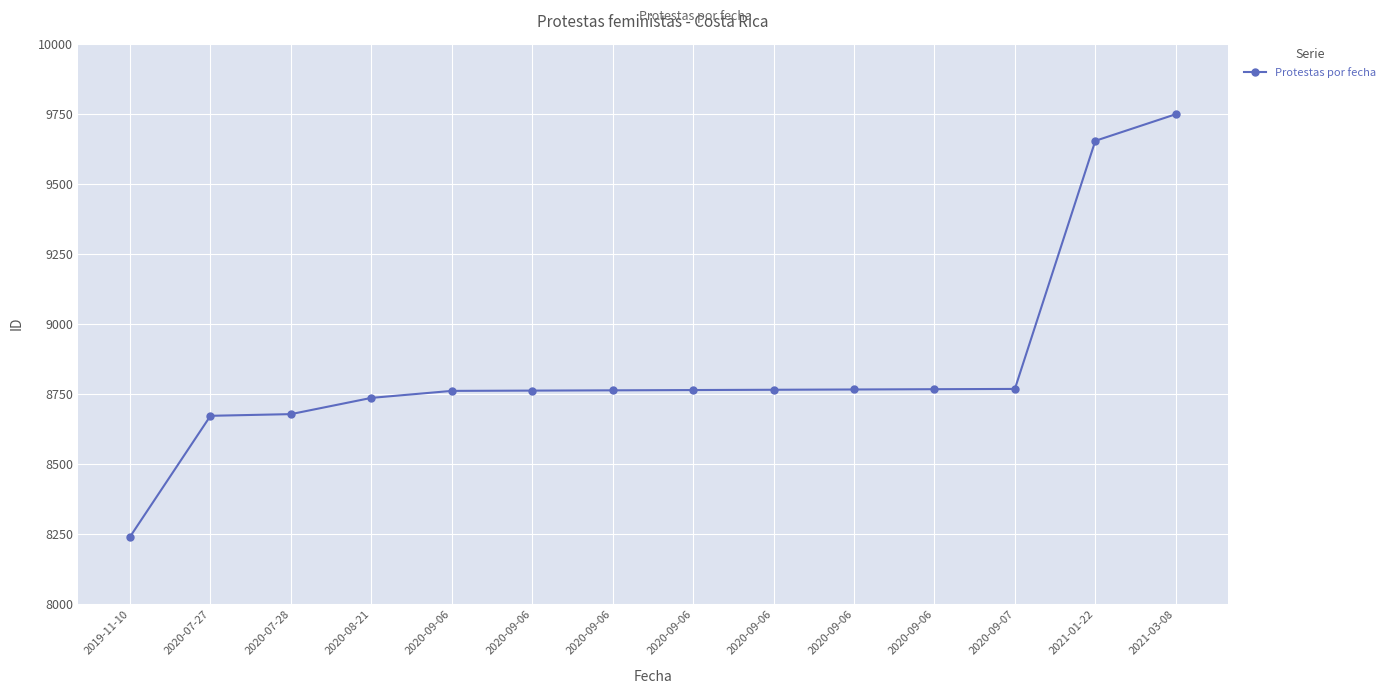

Is it true that the value at 2019-11-10 is 4163?

False